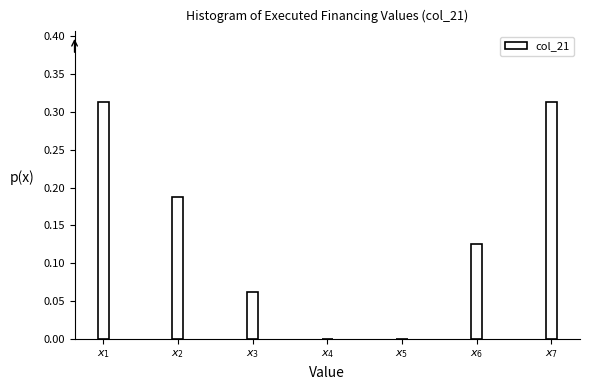

What is the sum of all values?

1.0